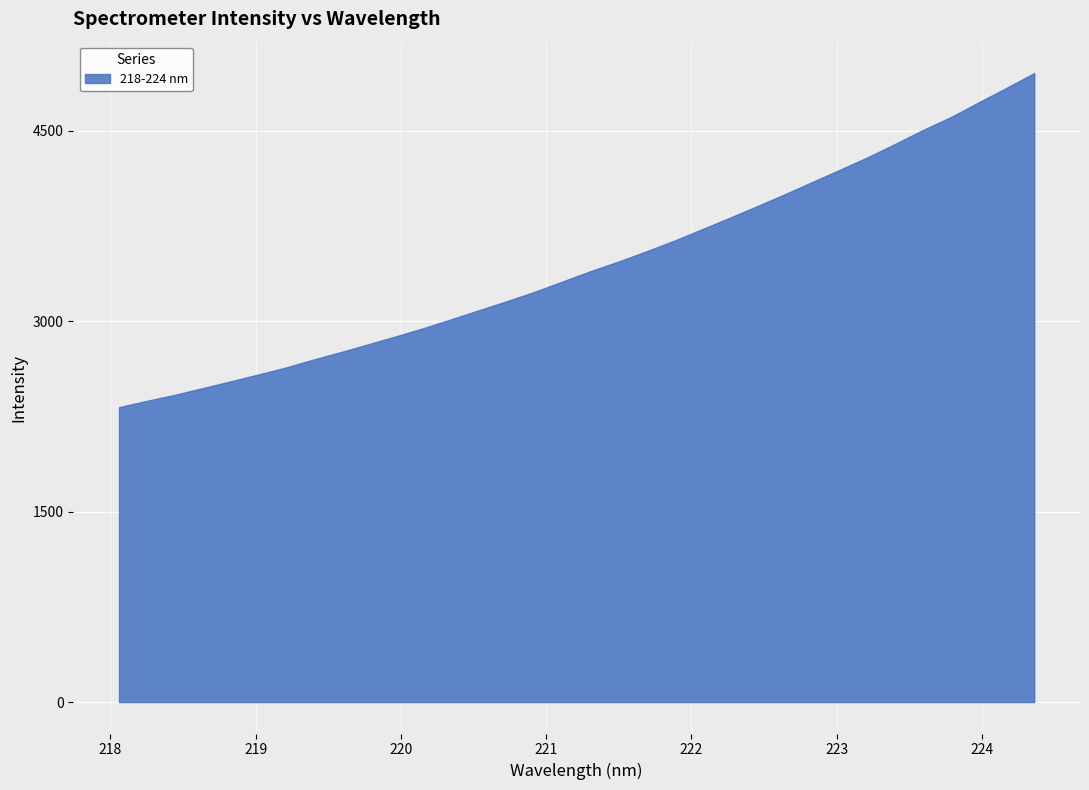

Reading left to right, list all the values displayed in this chart.

218.0596=2323.0	218.2508=2372.3	218.442=2419.5	218.6332=2472.0	218.8244=2525.2	219.0156=2579.2	219.2067=2634.5	219.3979=2697.7	219.589=2757.3	219.7801=2819.4	219.9712=2882.2	220.1623=2947.1	220.3533=3017.4	220.5444=3088.6	220.7354=3159.4	220.9264=3233.7	221.1174=3314.3	221.3083=3394.7	221.4993=3470.0	221.6902=3549.9	221.8812=3633.4	222.0721=3723.1	222.263=3813.6	222.4538=3906.0	222.6447=4000.0	222.8355=4097.6	223.0264=4194.1	223.2172=4292.8	223.408=4398.7	223.5987=4507.7	223.7895=4608.4	223.9802=4724.3	224.1709=4838.1	224.3616=4953.9